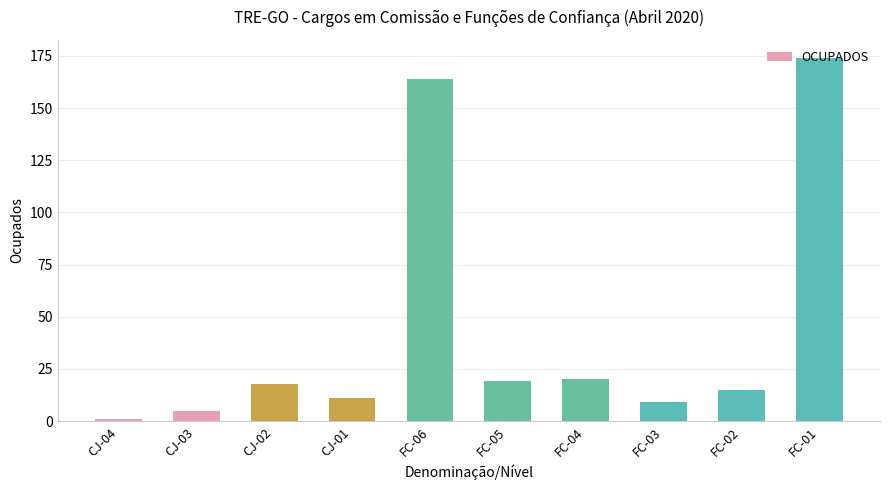

What is the maximum value shown in the chart?

174